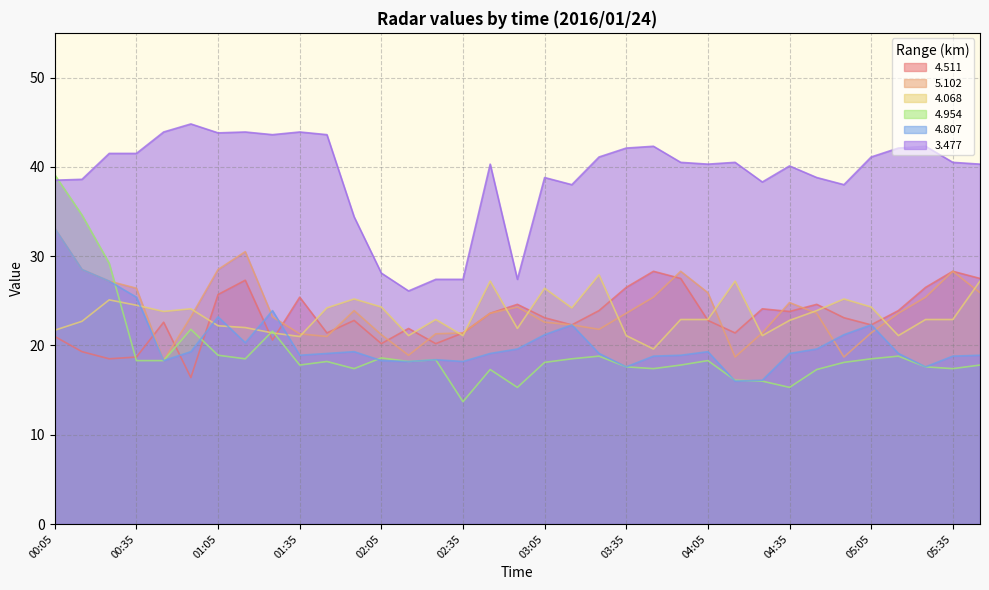

In 5.102, how many points are lower than both neighbors (excluding endpoints)?

6